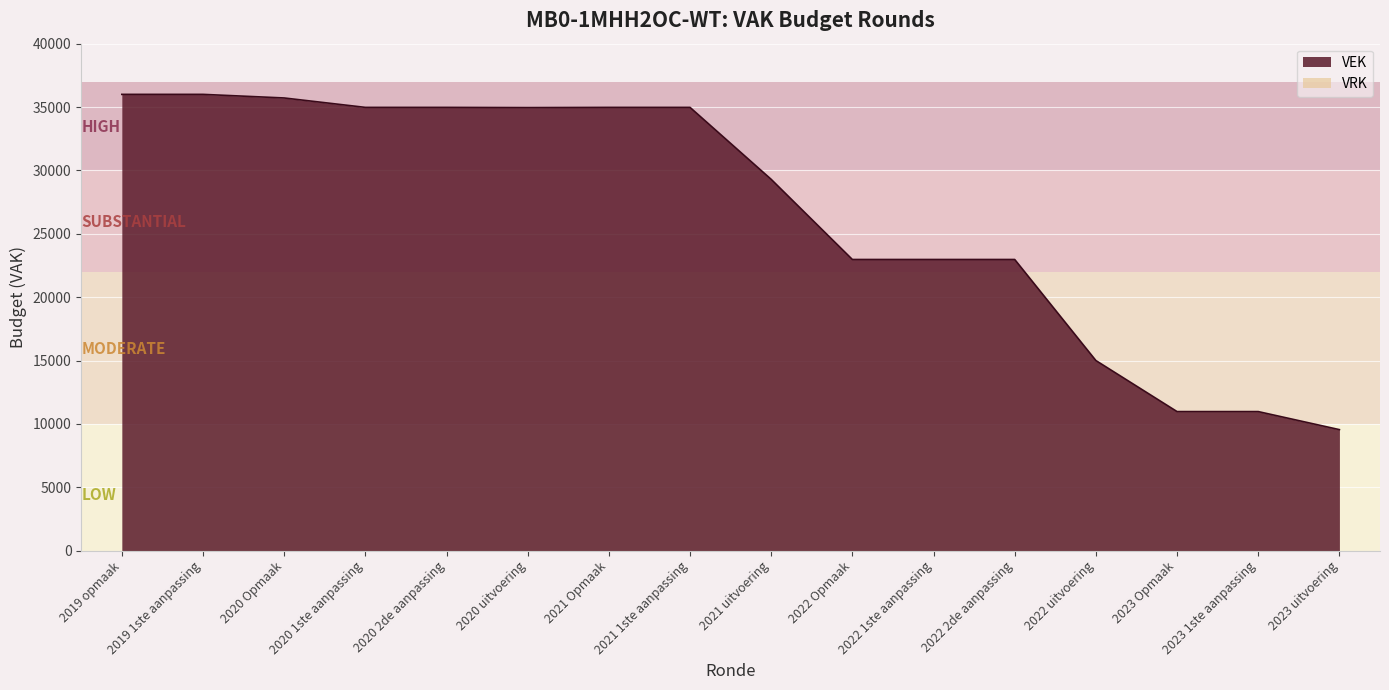

What is the difference between the maximum and minimum values?

26451